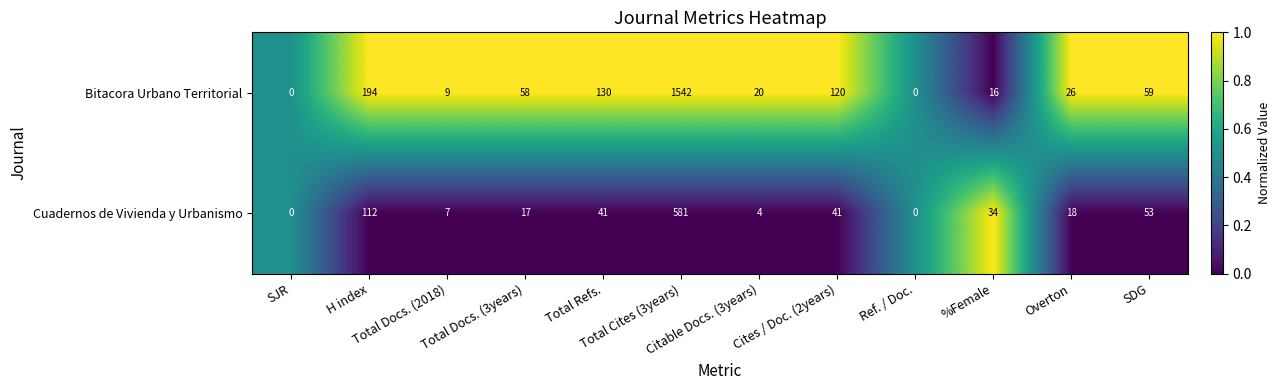

What is the maximum value shown in the chart?

1542